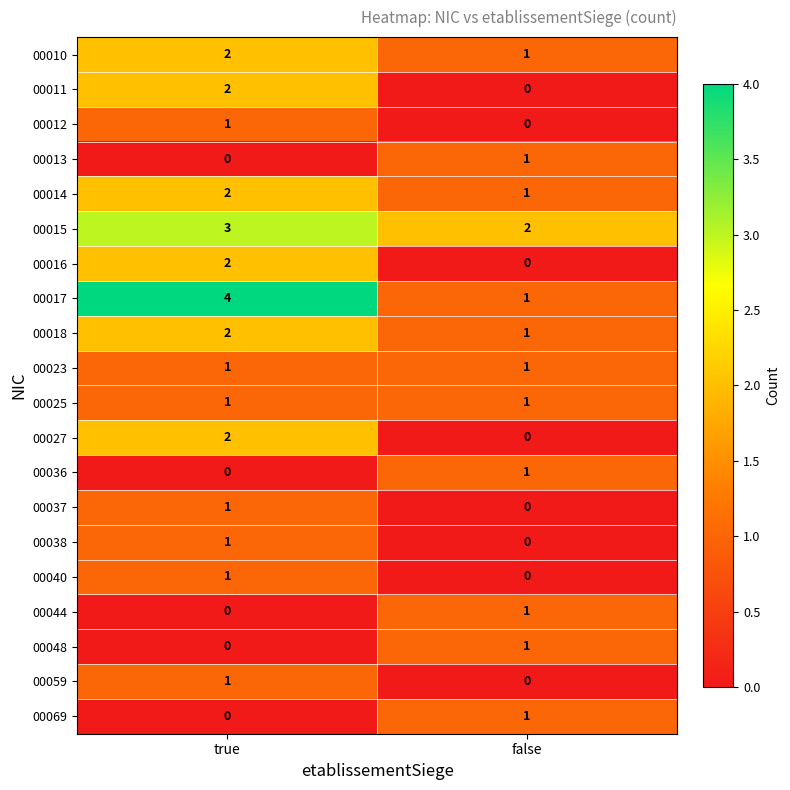

Which series has the widest spread of values?

00017